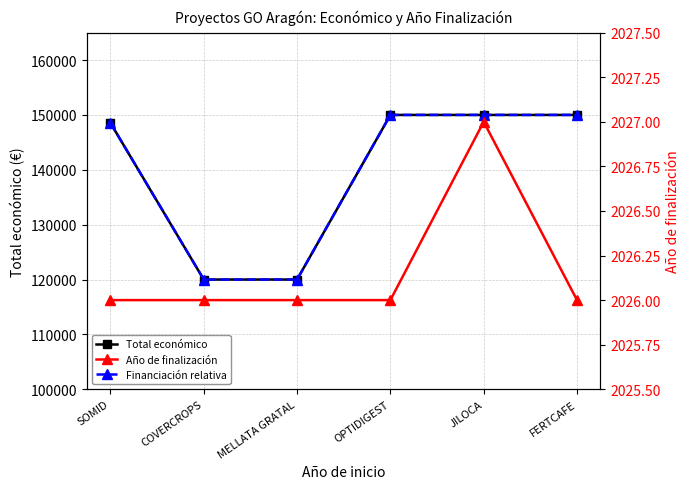

What is the difference between the second highest and second lowest values in the Total económico series?

30000